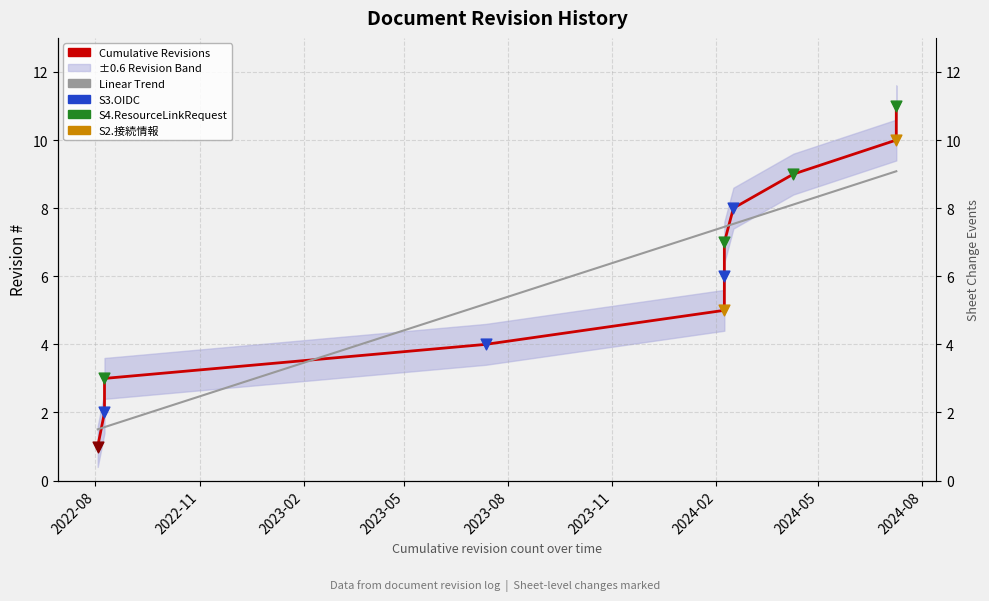

What is the change in value from 2024-07-09 to 2024-07-09?

+1